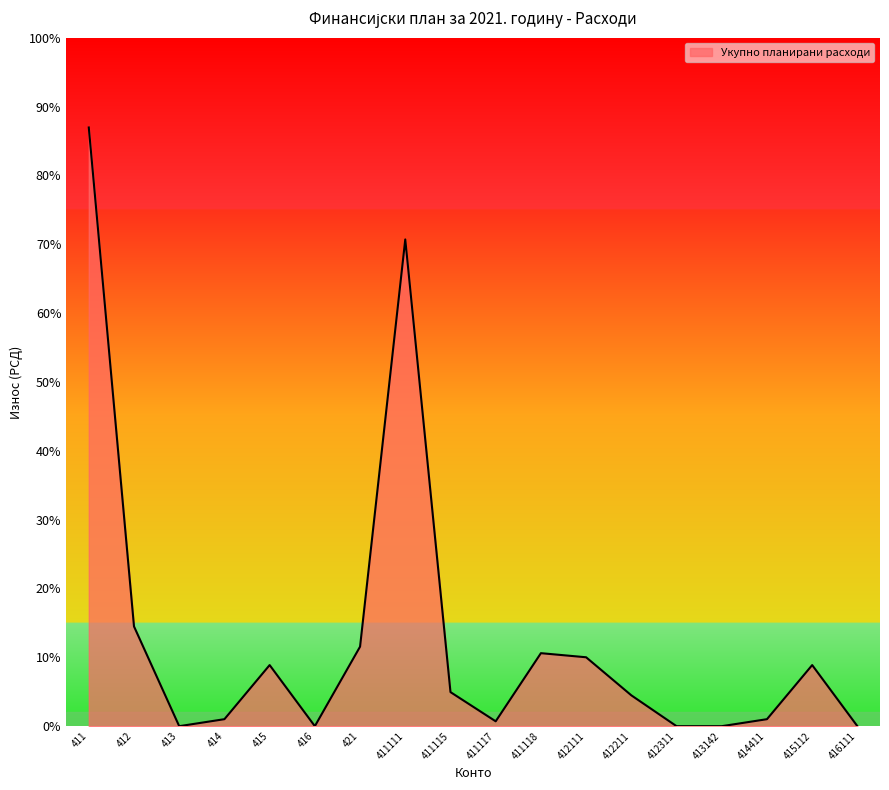

Does the chart display data point markers on the line(s)?

No